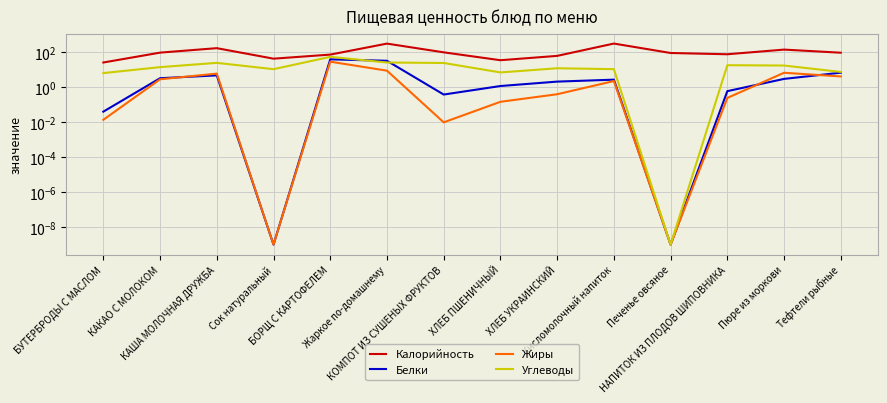

At which category does Жиры reach its first local peak?

КАША МОЛОЧНАЯ ДРУЖБА